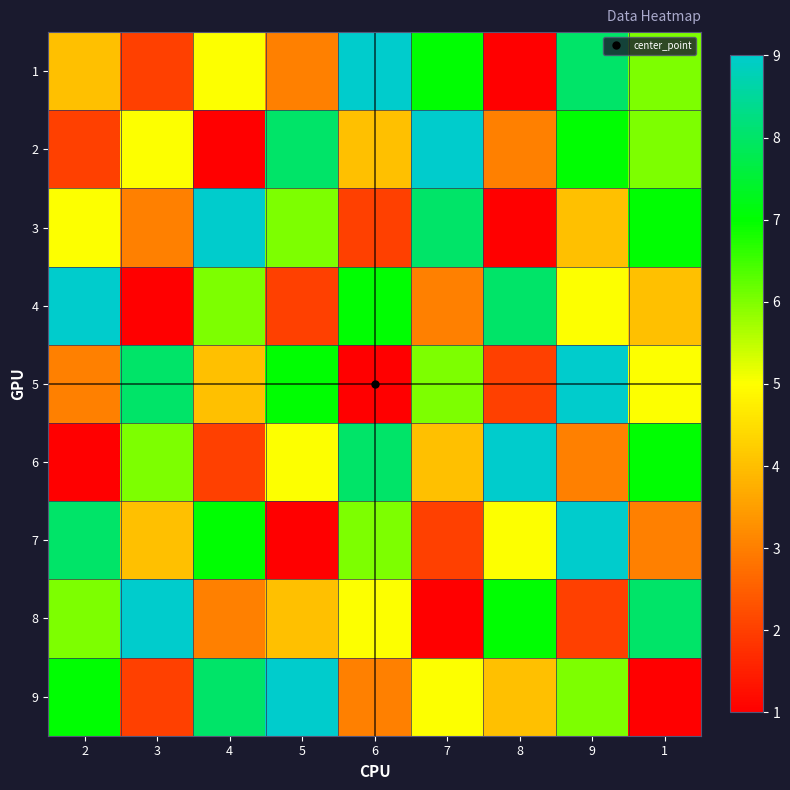

Reading left to right, extract all data points from this chart.

1: 2=4	3=2	4=5	5=3	6=9	7=7	8=1	9=8	1=6
2: 2=2	3=5	4=1	5=8	6=4	7=9	8=3	9=7	1=6
3: 2=5	3=3	4=9	5=6	6=2	7=8	8=1	9=4	1=7
4: 2=9	3=1	4=6	5=2	6=7	7=3	8=8	9=5	1=4
5: 2=3	3=8	4=4	5=7	6=1	7=6	8=2	9=9	1=5
6: 2=1	3=6	4=2	5=5	6=8	7=4	8=9	9=3	1=7
7: 2=8	3=4	4=7	5=1	6=6	7=2	8=5	9=9	1=3
8: 2=6	3=9	4=3	5=4	6=5	7=1	8=7	9=2	1=8
9: 2=7	3=2	4=8	5=9	6=3	7=5	8=4	9=6	1=1